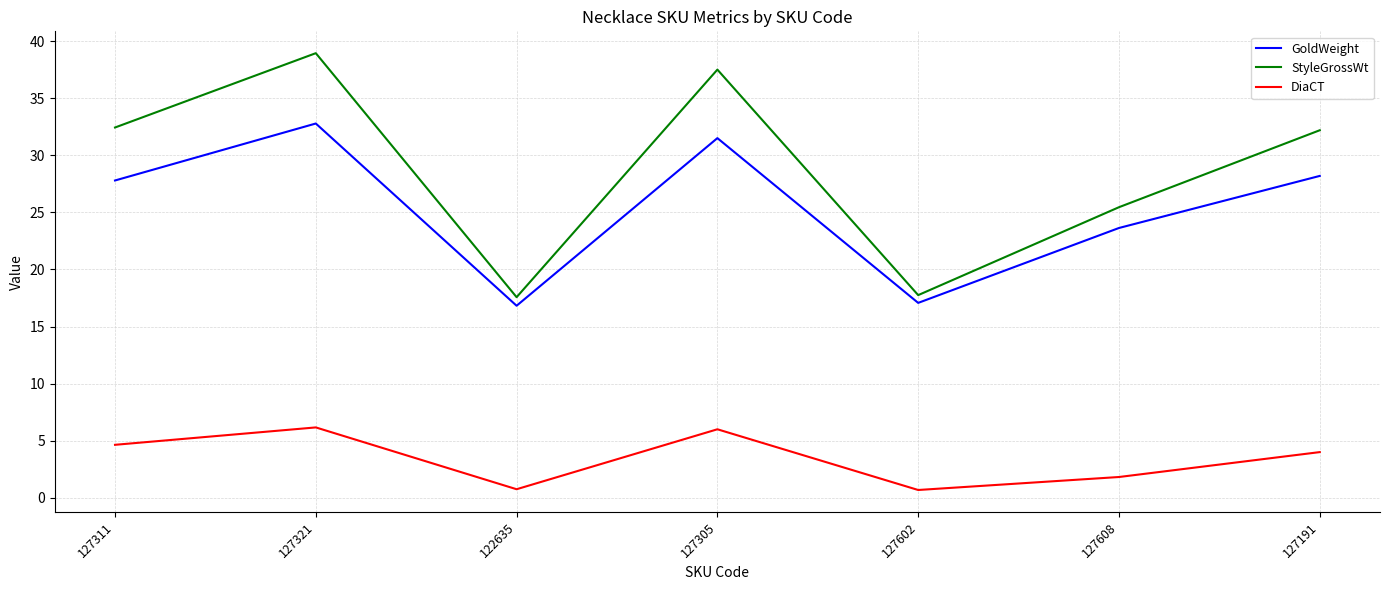

Where is GoldWeight nearest to the value 24?

127608